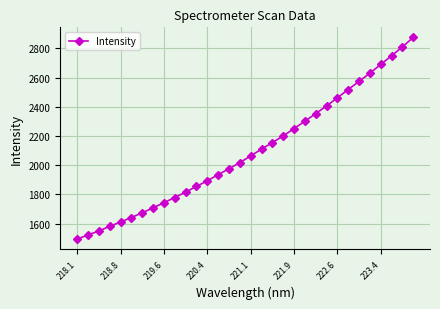

What is the value of the 10th point from the left?

1779.2